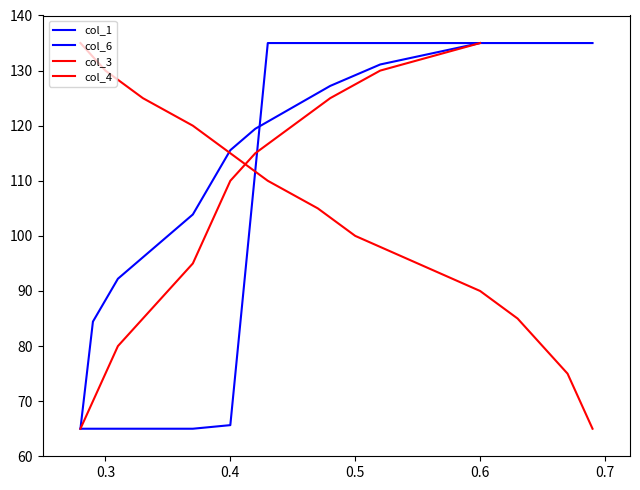

What is the greatest value displayed?

135.0